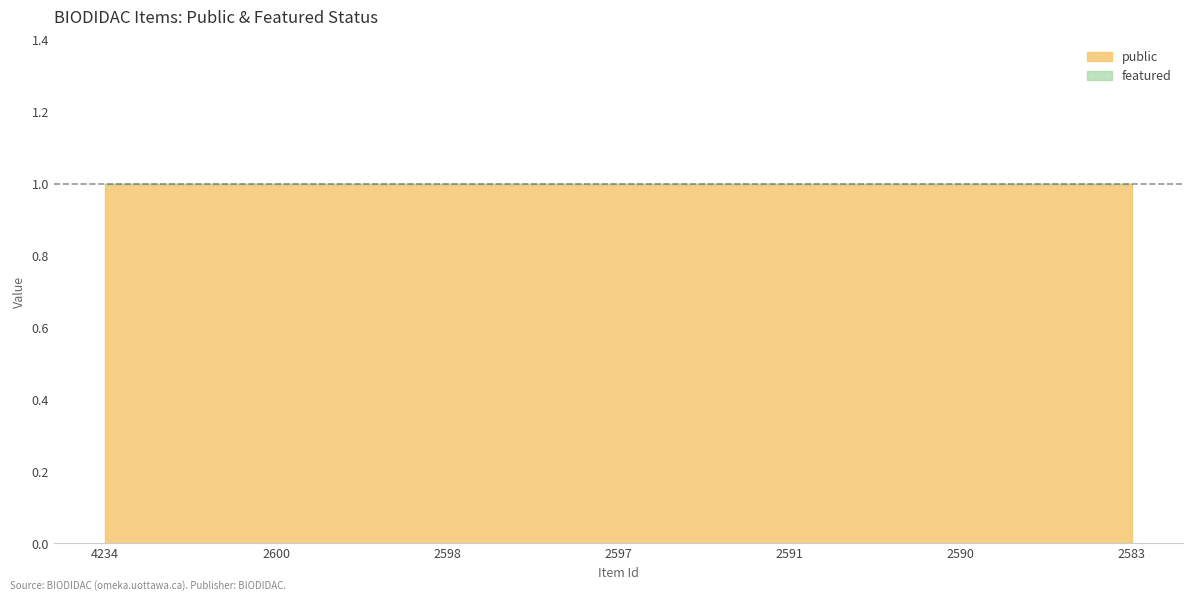

True or false: public and featured intersect in this chart.

False